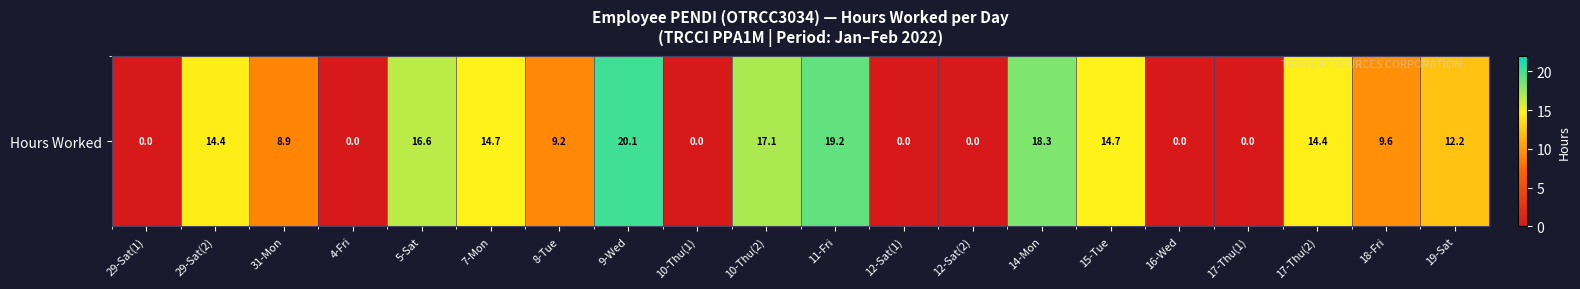

Count the number of values greater than 12.

10